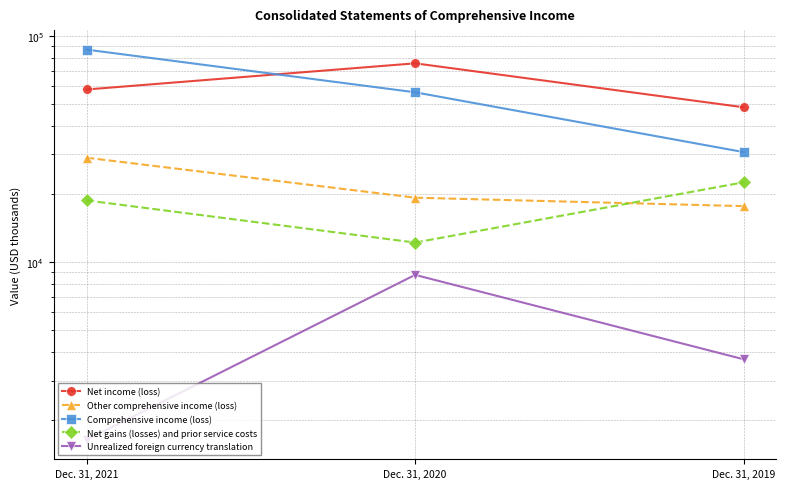

The value of Other comprehensive income (loss) at Dec. 31, 2019 is 17664. True or false?

True